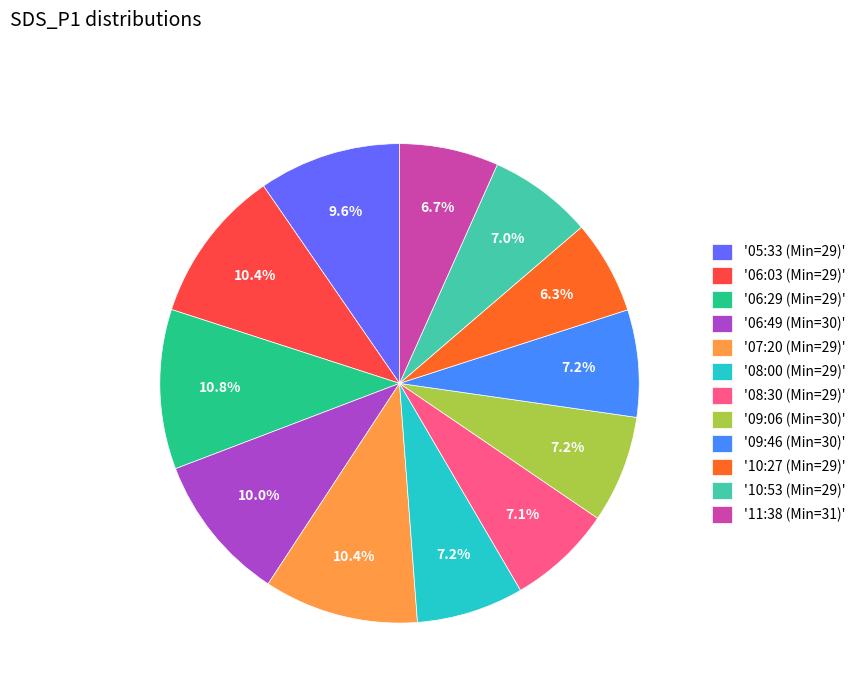

Is '10:27 (Min=29)' the majority of the pie?

No